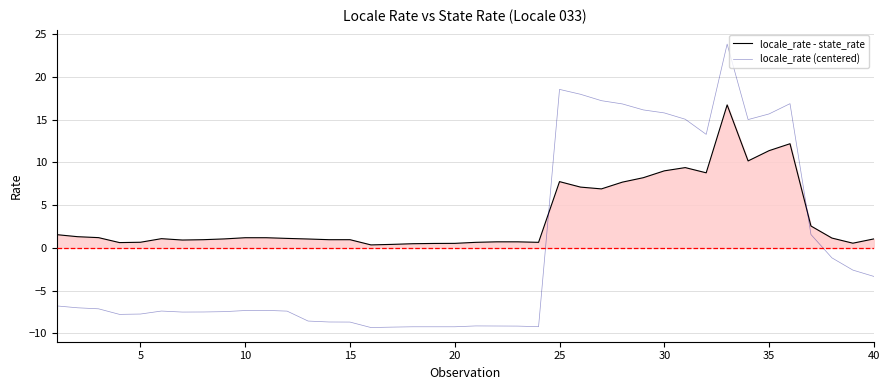

Which series has the largest total across all categories?

locale_rate - state_rate